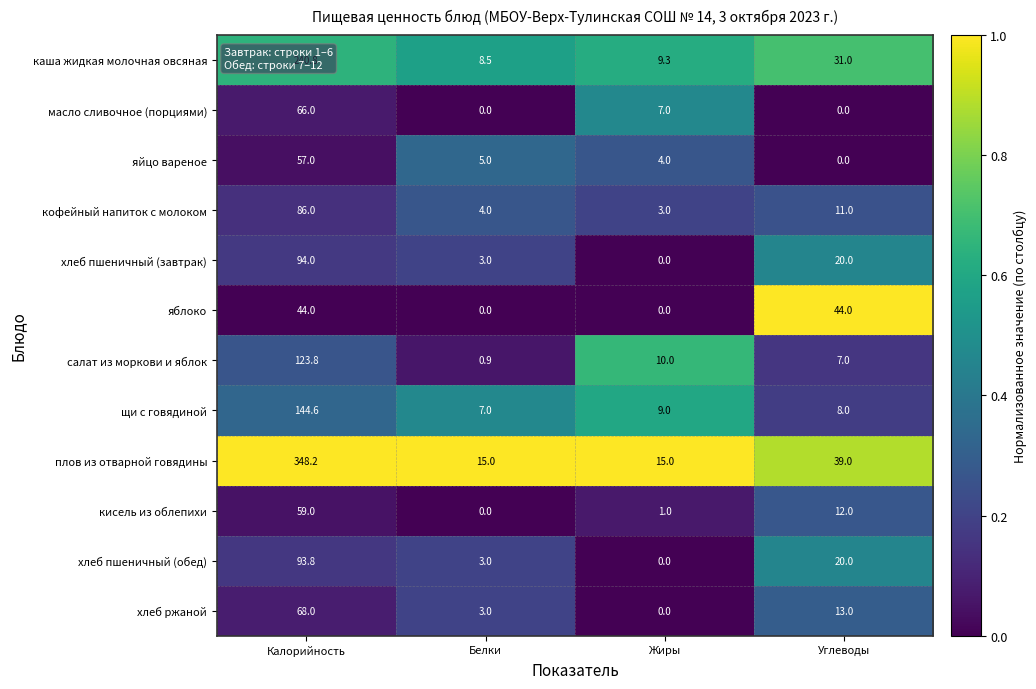

True or false: яблоко has a value of 24.0 at Жиры.

False